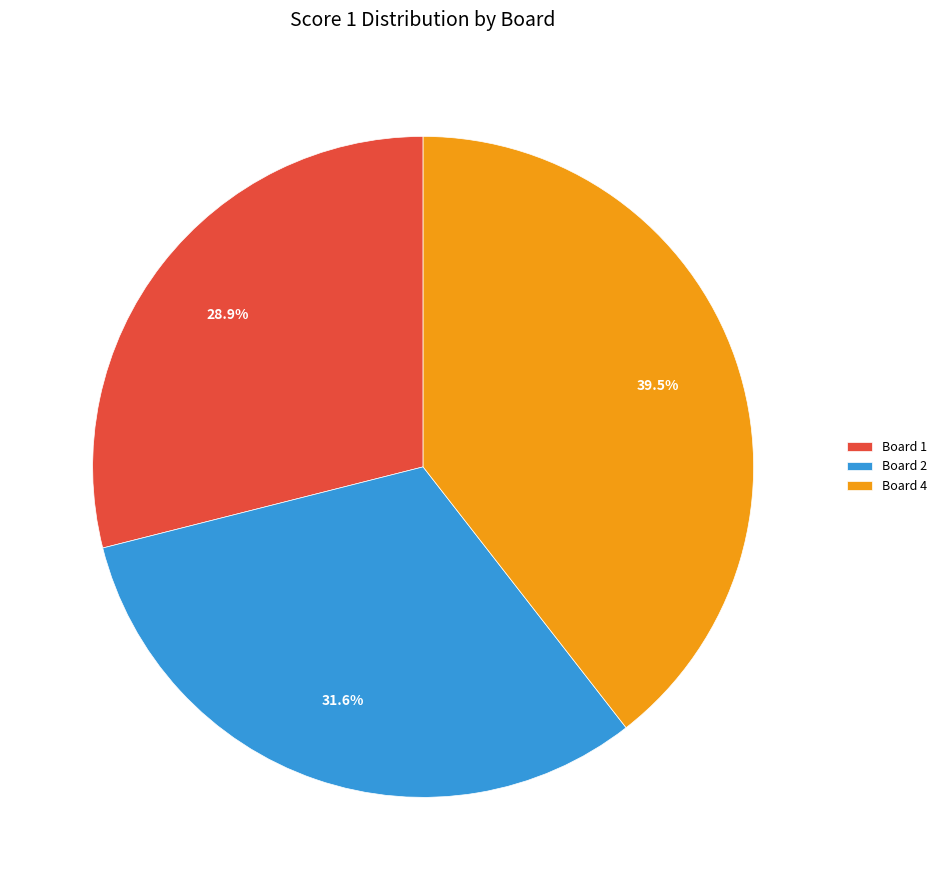

To the nearest percent, what is the average slice percentage?

33%